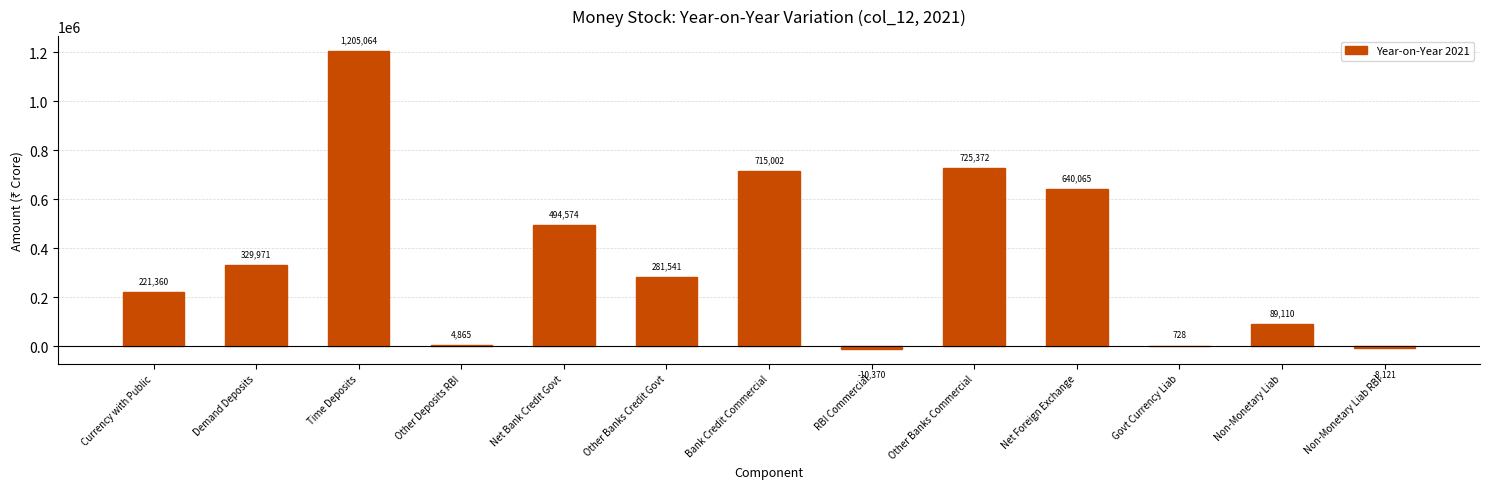

Reading right to left, transcribe all the data shown in this chart.

Non-Monetary Liab RBI=-8121	Non-Monetary Liab=89110	Govt Currency Liab=728	Net Foreign Exchange=640065	Other Banks Commercial=725372	RBI Commercial=-10370	Bank Credit Commercial=715002	Other Banks Credit Govt=281541	Net Bank Credit Govt=494574	Other Deposits RBI=4865	Time Deposits=1205064	Demand Deposits=329971	Currency with Public=221360